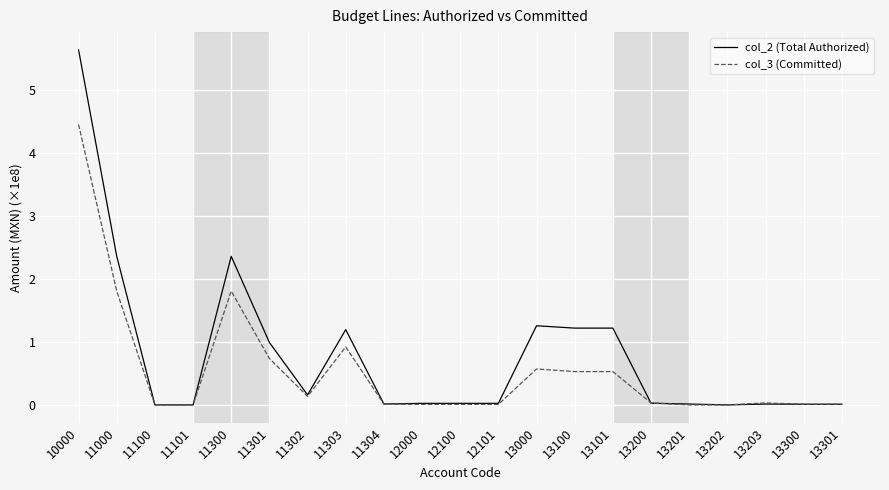

Does the chart have visible grid lines?

Yes